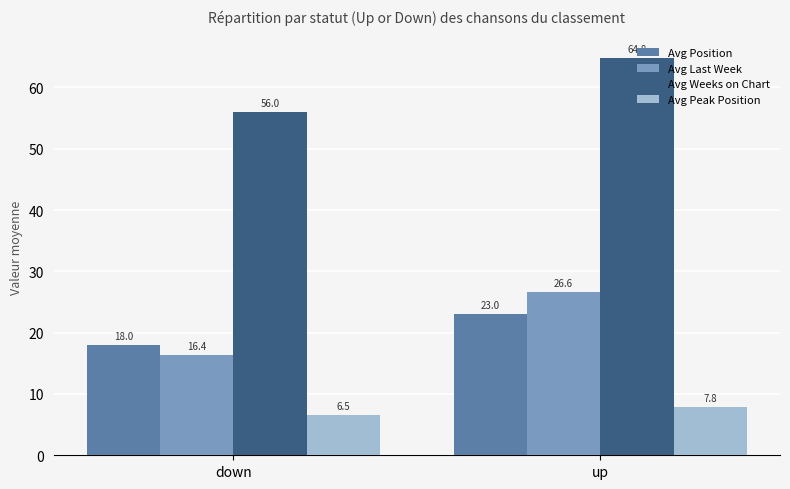

What is the label of the 1st bar from the left?

down